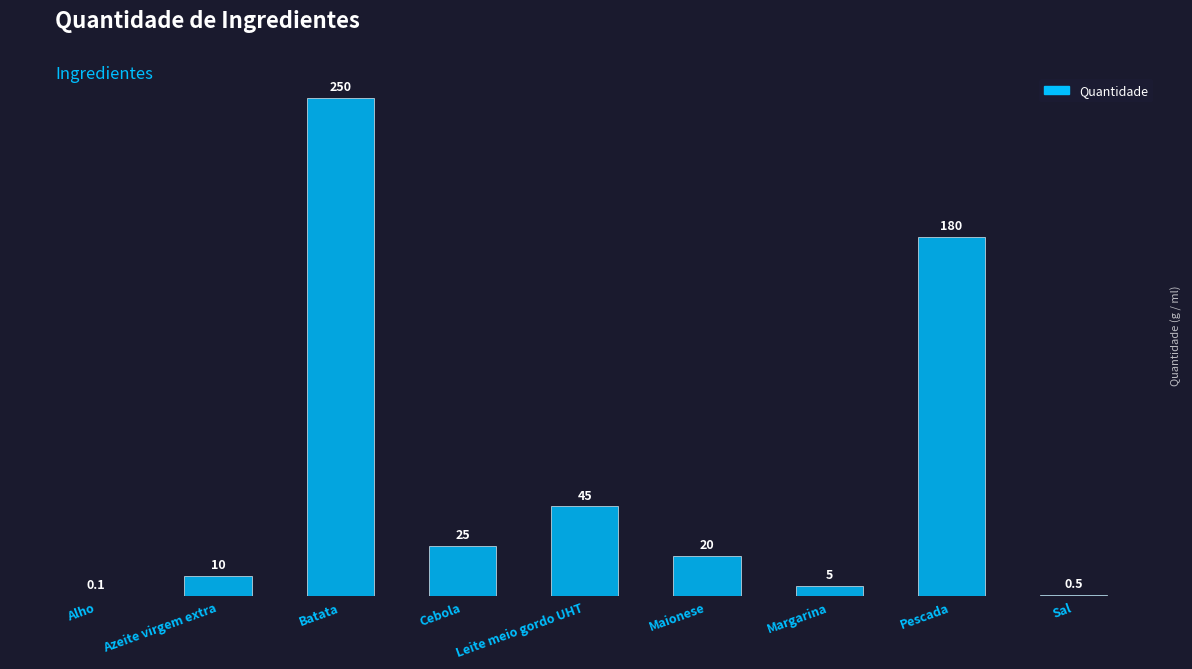

What is the average value?

59.5